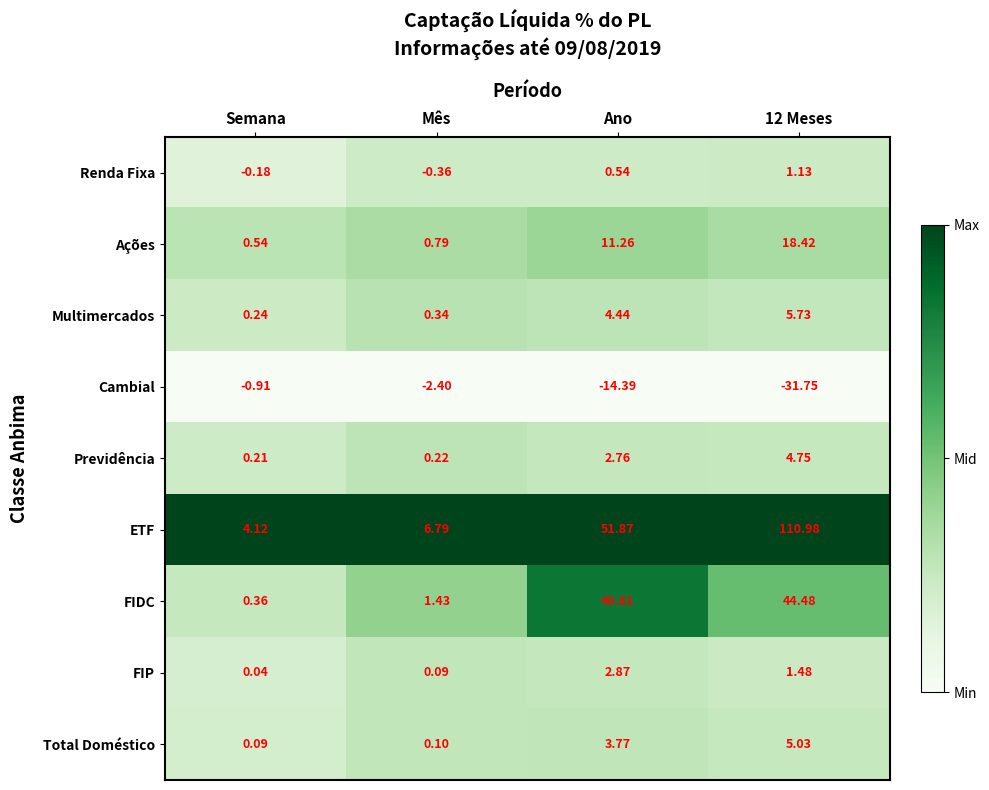

Which series has the widest spread of values?

ETF